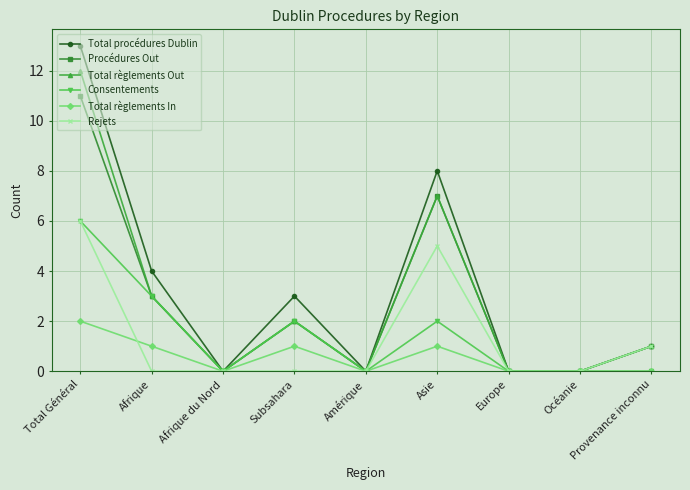

The Total règlements In series shows -1 at Europe. True or false?

False